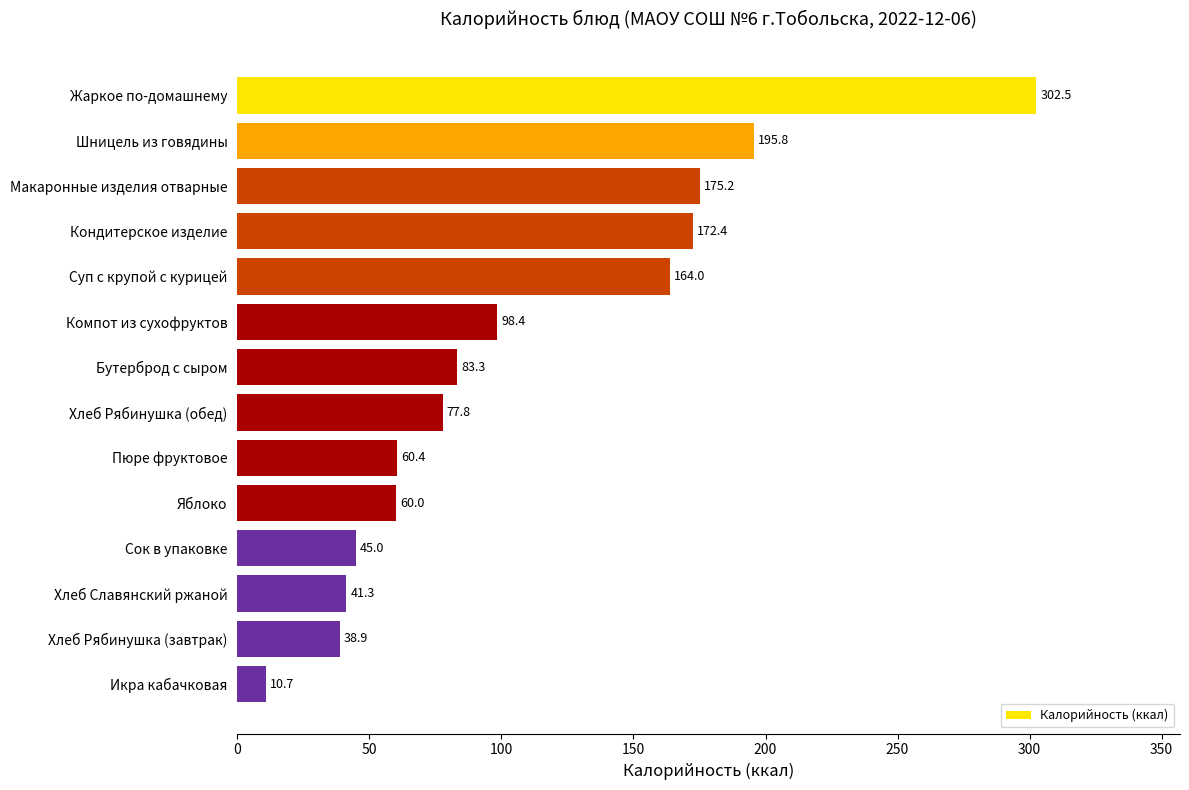

How many series are shown in this chart?

1